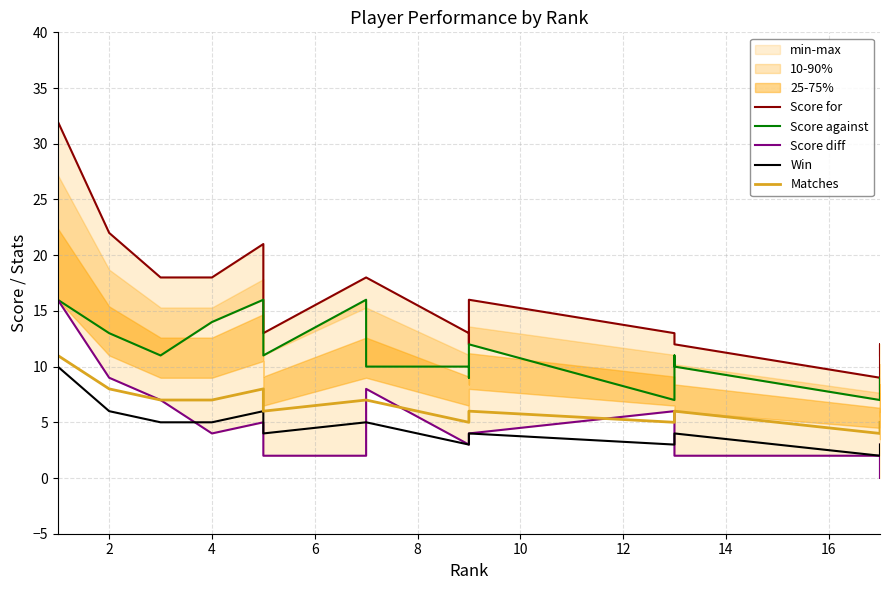

True or false: Win and Matches intersect in this chart.

False